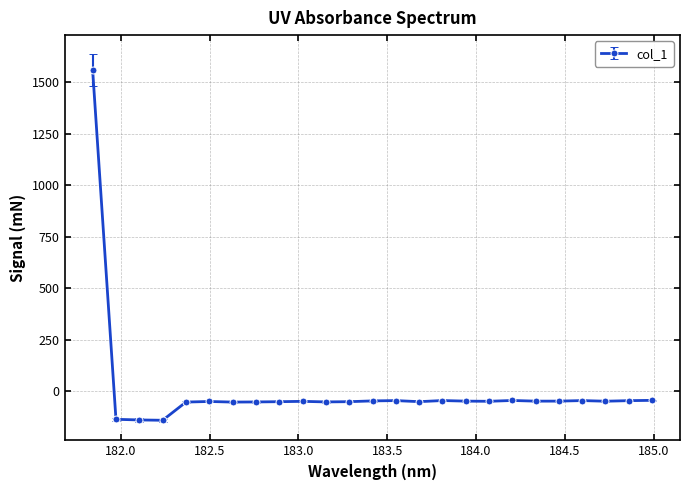

What is the value of the 24th point from the left?

-45.2